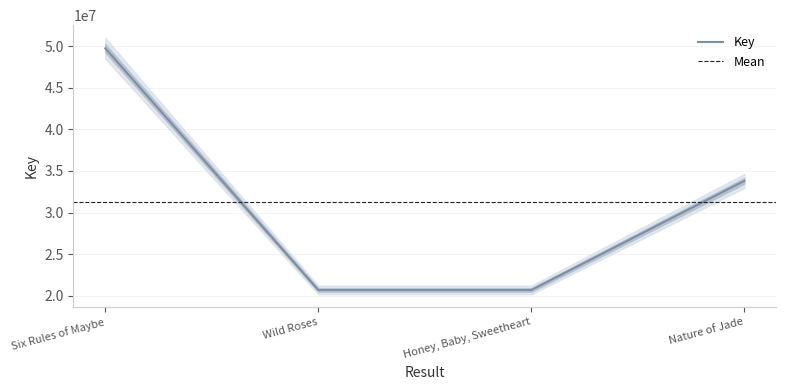

How many points are lower than both their immediate neighbors (excluding endpoints)?

1